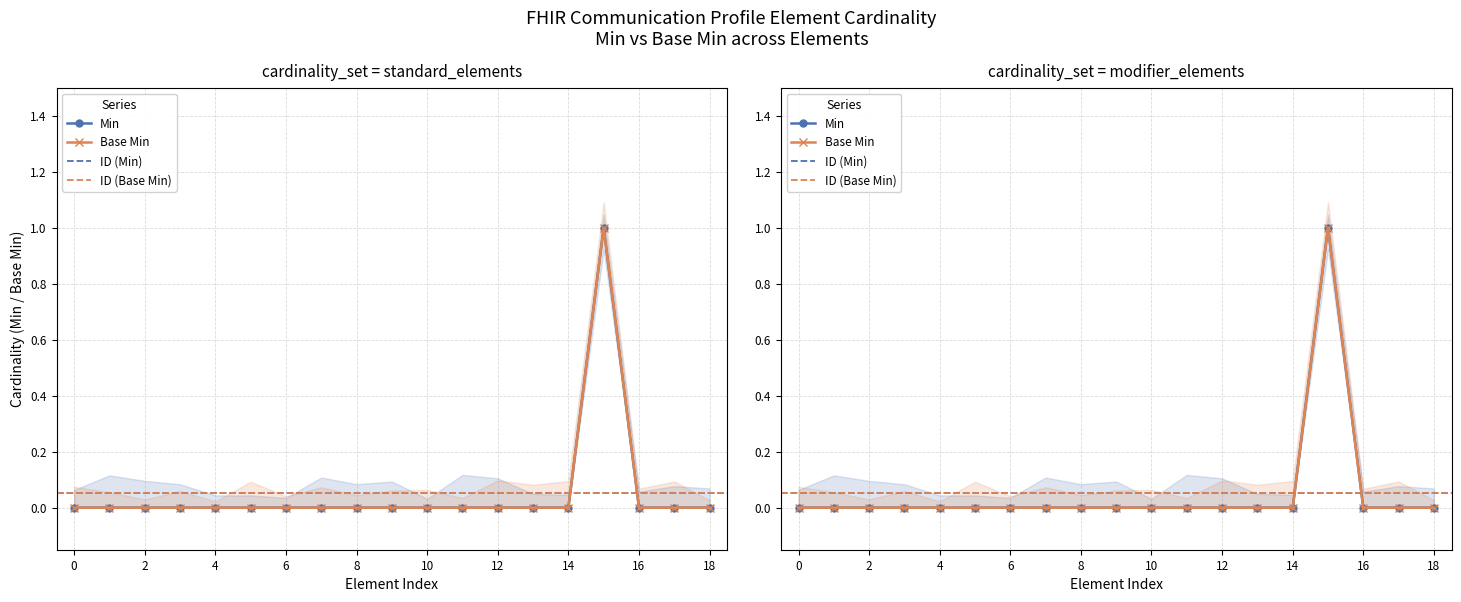

Which series has the largest range (max minus min)?

Min